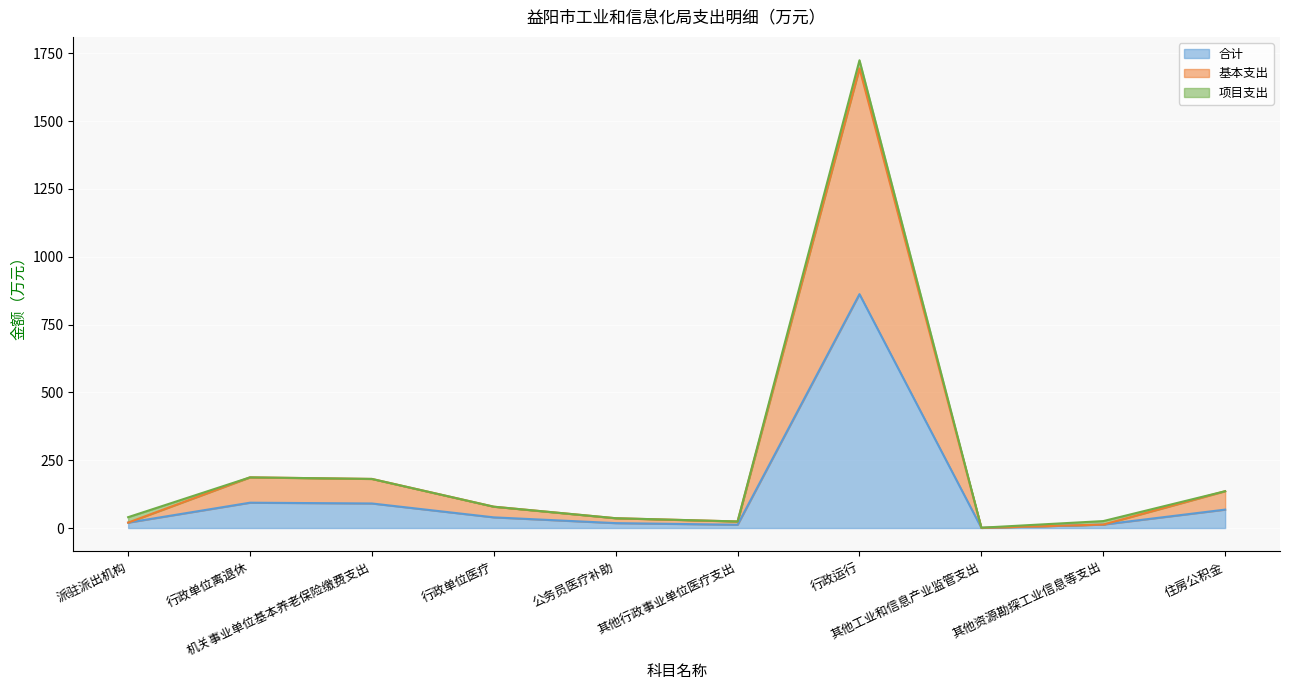

What is the value of the 基本支出 point at the 6th from the left?

24.2